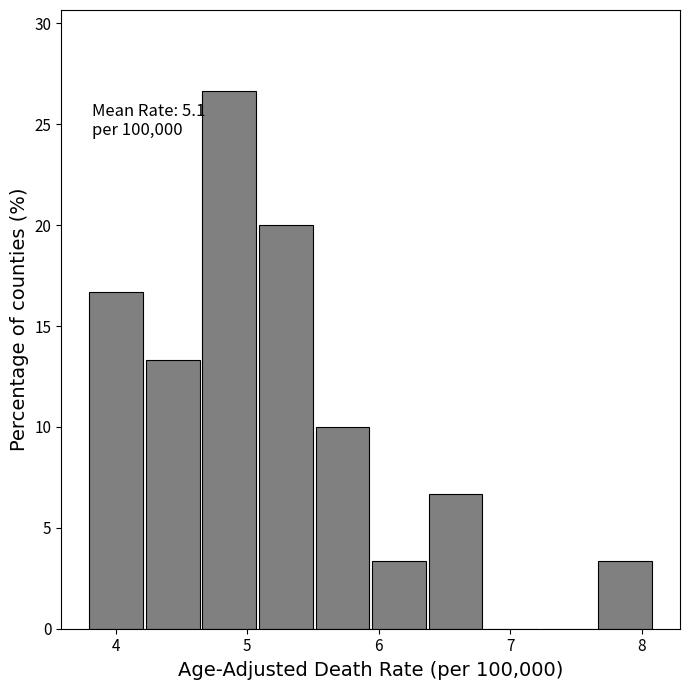

Which range on the x-axis has the tallest bar?

4.66 to 5.09